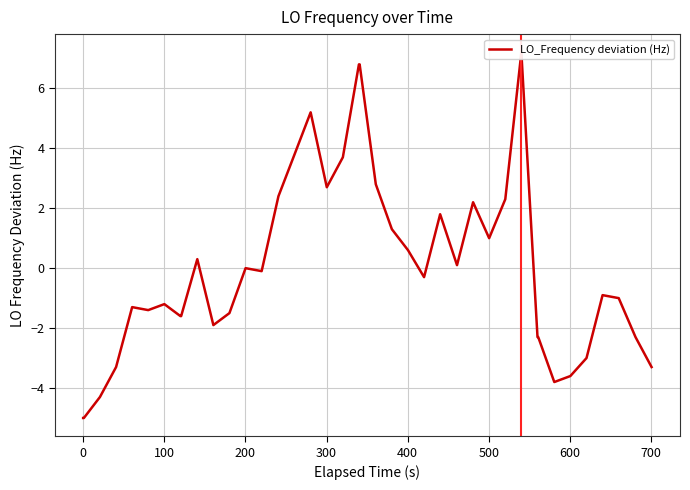

How many lines are shown in the chart?

1